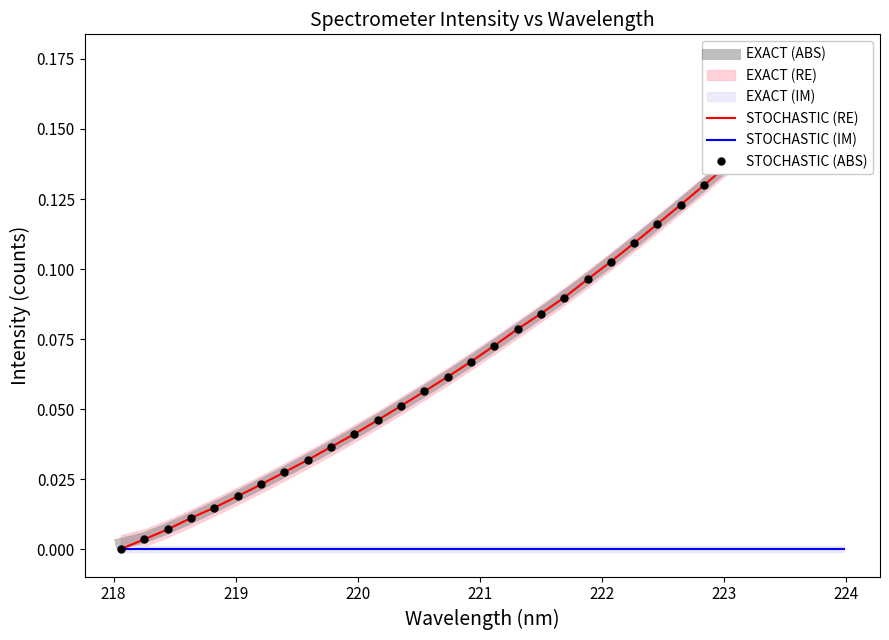

Which series has the largest total across all categories?

EXACT (ABS)